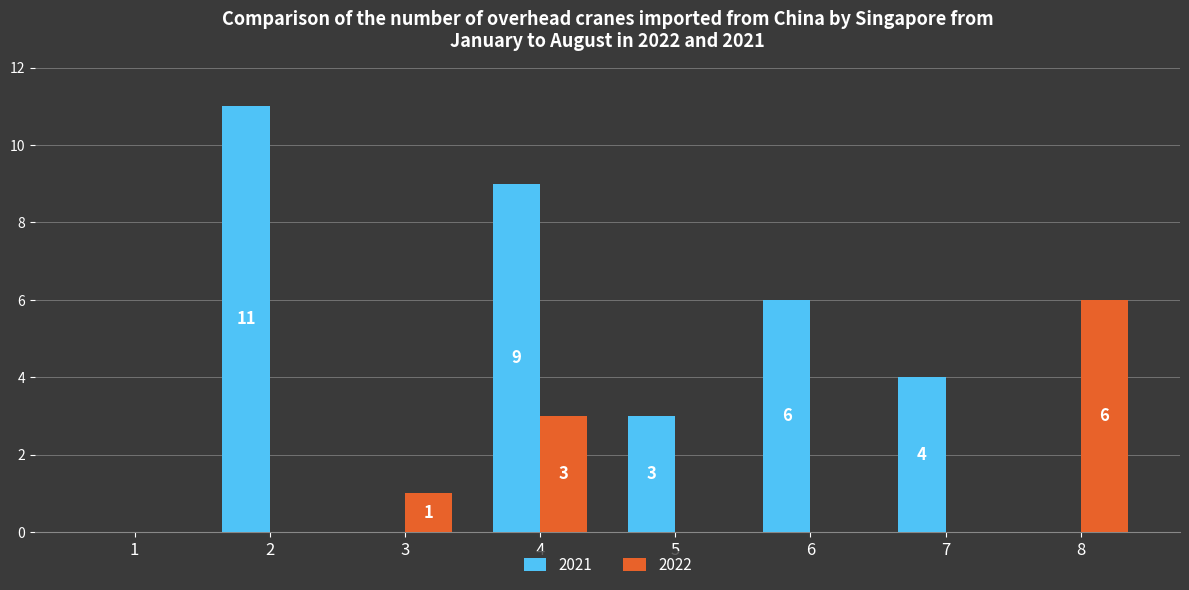

Between 2 and 5, which series saw the biggest shift?

2021